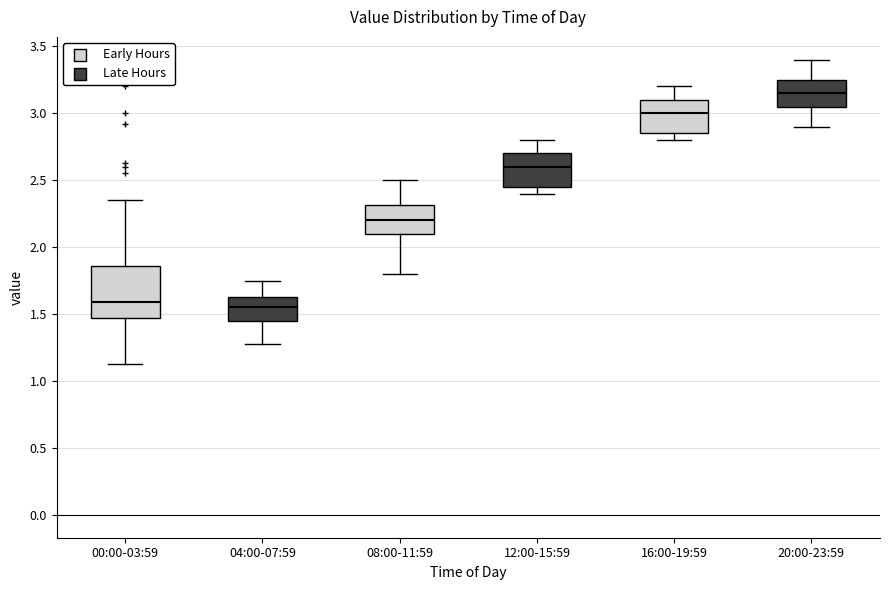

Reading left to right, read every box against the y-axis: the position of its median line, the range the box covers, and the ends of its whiskers. The values are not printed on the chart, so give them approximately, as read against the axis.

00:00-03:59: median 1.60, box 1.45 to 1.85, whiskers 1.15 to 2.35
04:00-07:59: median 1.55, box 1.45 to 1.65, whiskers 1.30 to 1.75
08:00-11:59: median 2.20, box 2.10 to 2.30, whiskers 1.80 to 2.50
12:00-15:59: median 2.60, box 2.45 to 2.70, whiskers 2.40 to 2.80
16:00-19:59: median 3.00, box 2.85 to 3.10, whiskers 2.80 to 3.20
20:00-23:59: median 3.15, box 3.05 to 3.25, whiskers 2.90 to 3.40